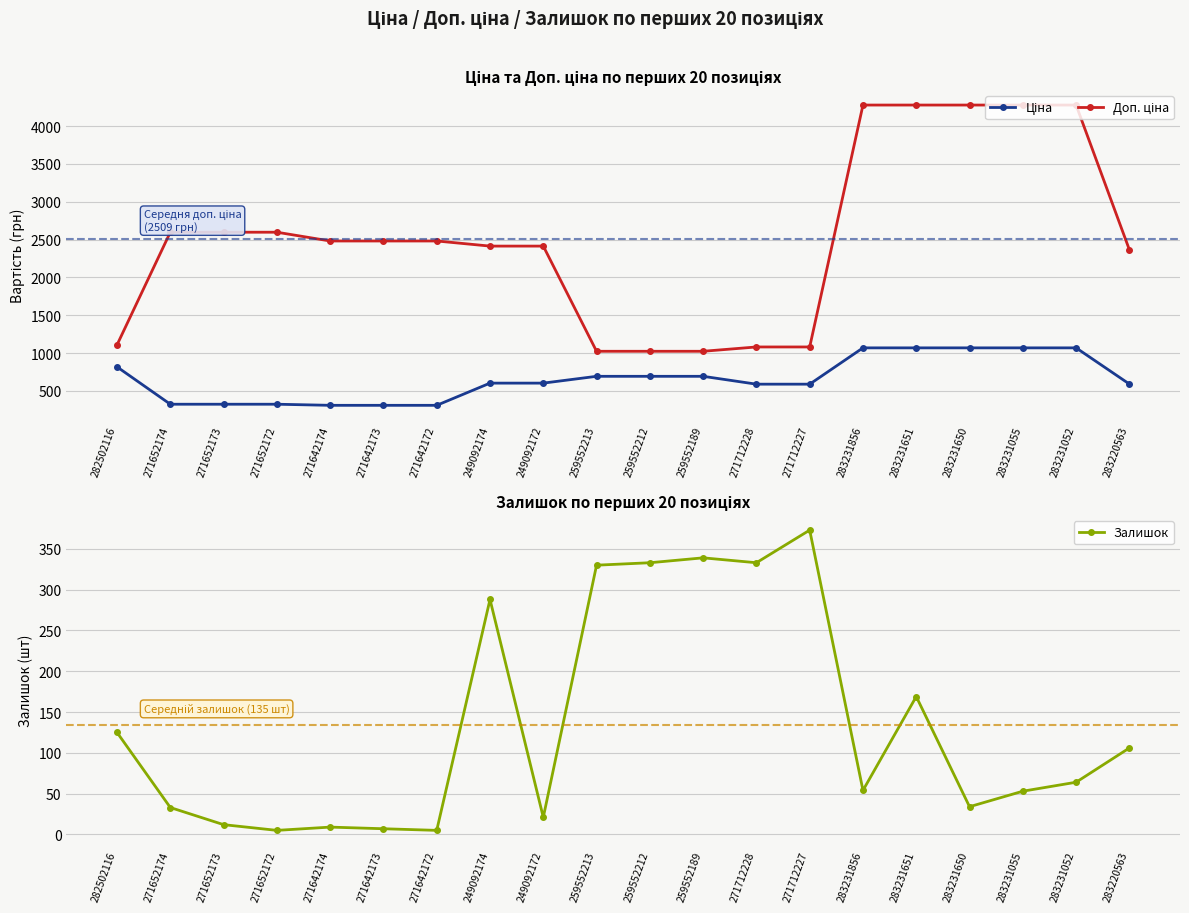

True or false: Залишок and Доп. ціна intersect in this chart.

False